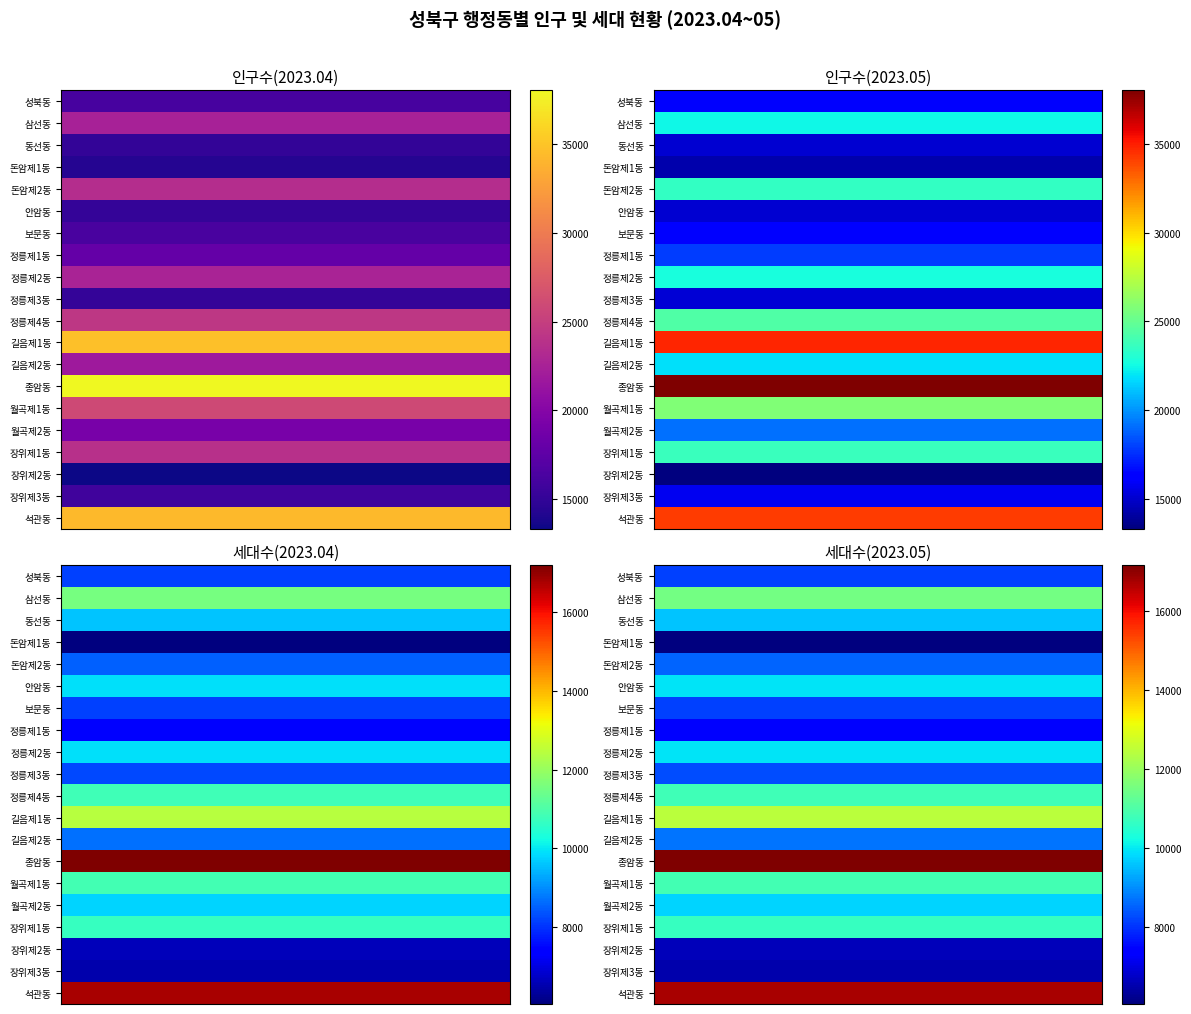

Which has a higher value, 동선동 or 삼선동?

삼선동